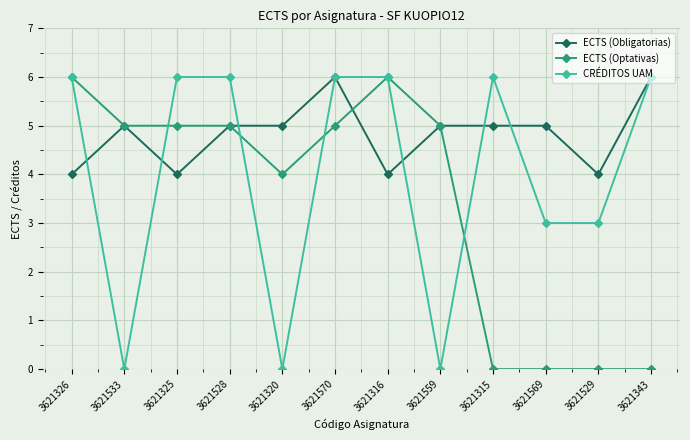

The ECTS (Obligatorias) series shows 8 at 3621343. True or false?

False